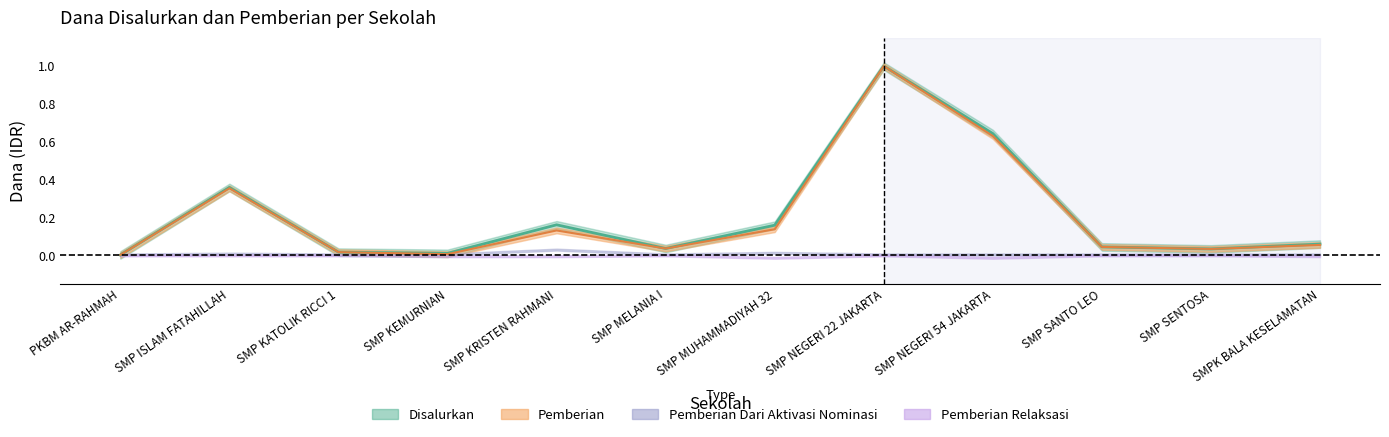

True or false: Pemberian and Disalurkan cross at least once.

False